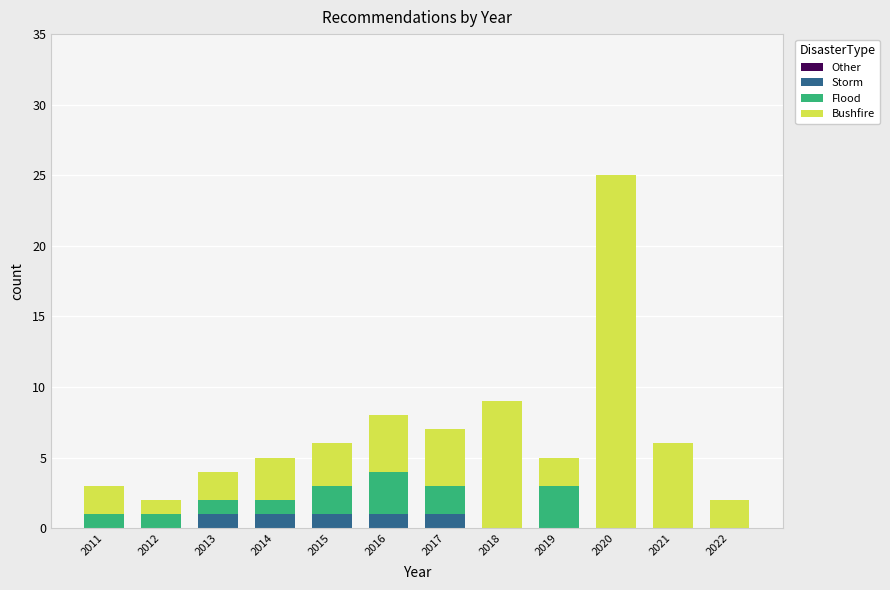

What is the sum of all Storm values?

5